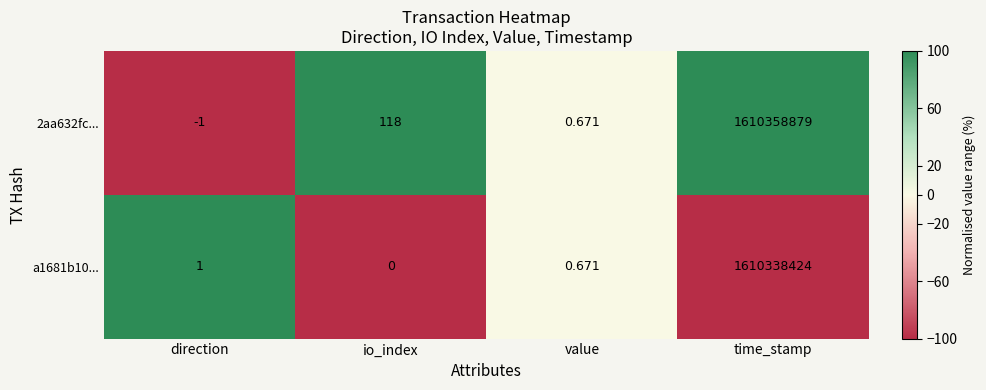

What is the greatest value displayed?

1610358879.0